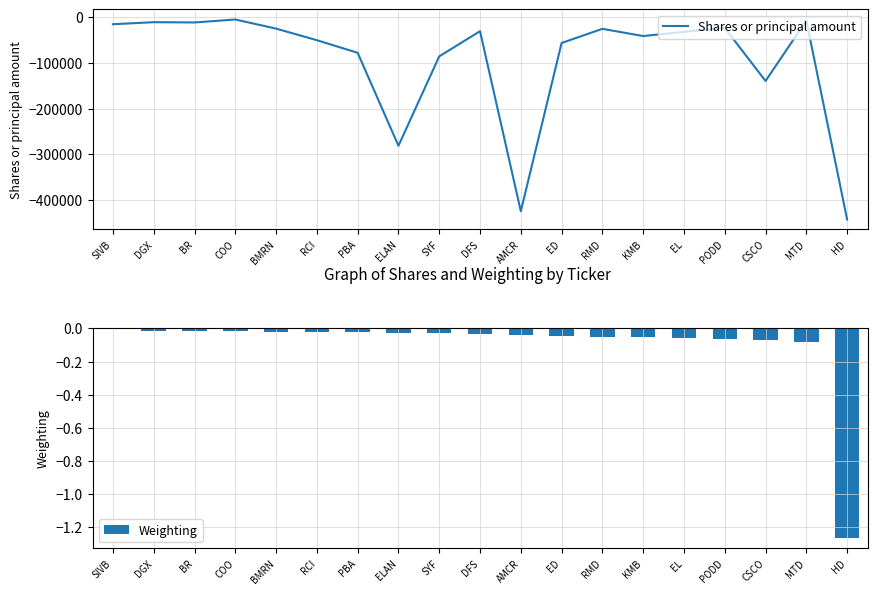

What is the difference between the maximum and minimum values in the Weighting series?

1.3